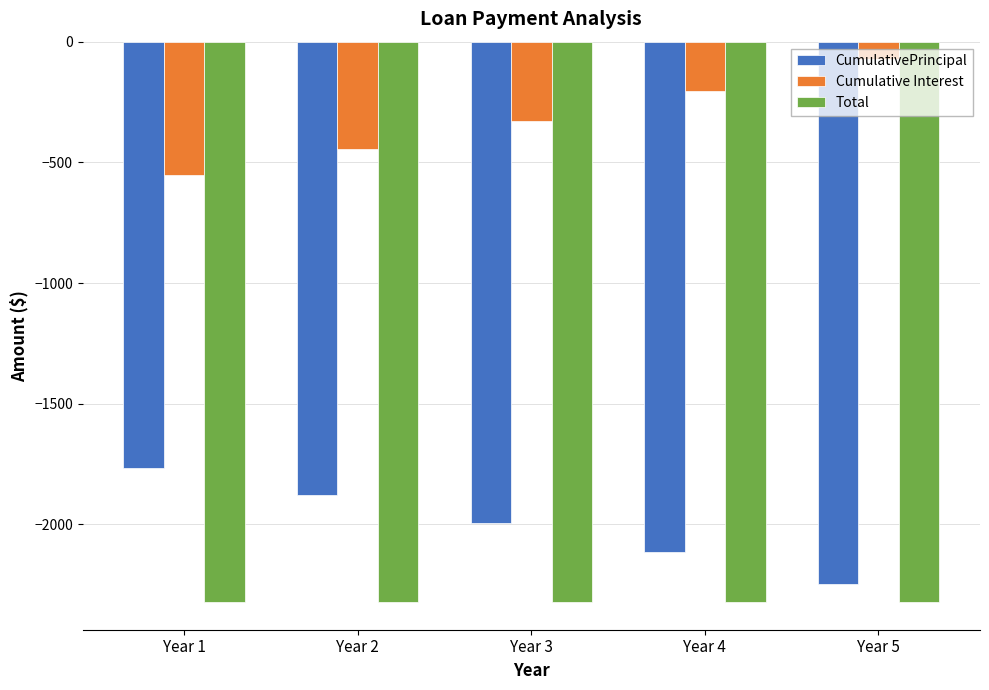

Reading left to right, what are all the values shown in this chart?

CumulativePrincipal: Year 1=-1768.0	Year 2=-1877.1	Year 3=-1992.9	Year 4=-2115.8	Year 5=-2246.3
Cumulative Interest: Year 1=-551.9	Year 2=-442.9	Year 3=-327.1	Year 4=-204.2	Year 5=-73.7
Total: Year 1=-2319.9	Year 2=-2319.9	Year 3=-2319.9	Year 4=-2319.9	Year 5=-2319.9